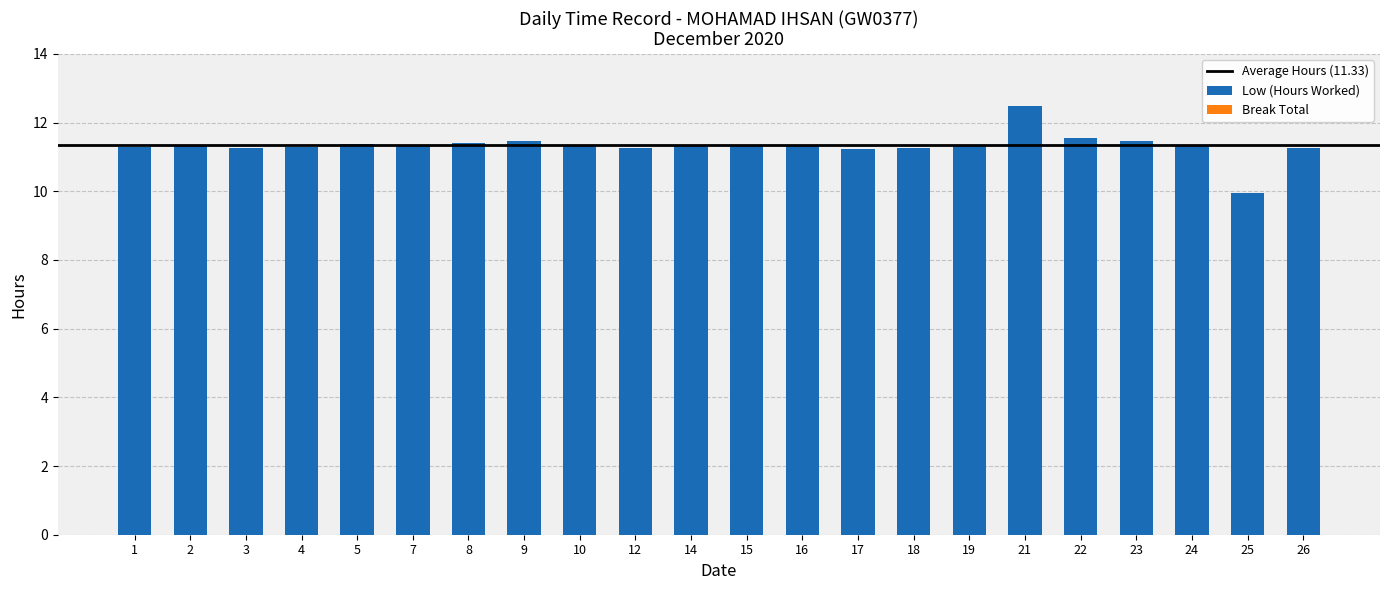

What is the approximate value at 22?

11.5